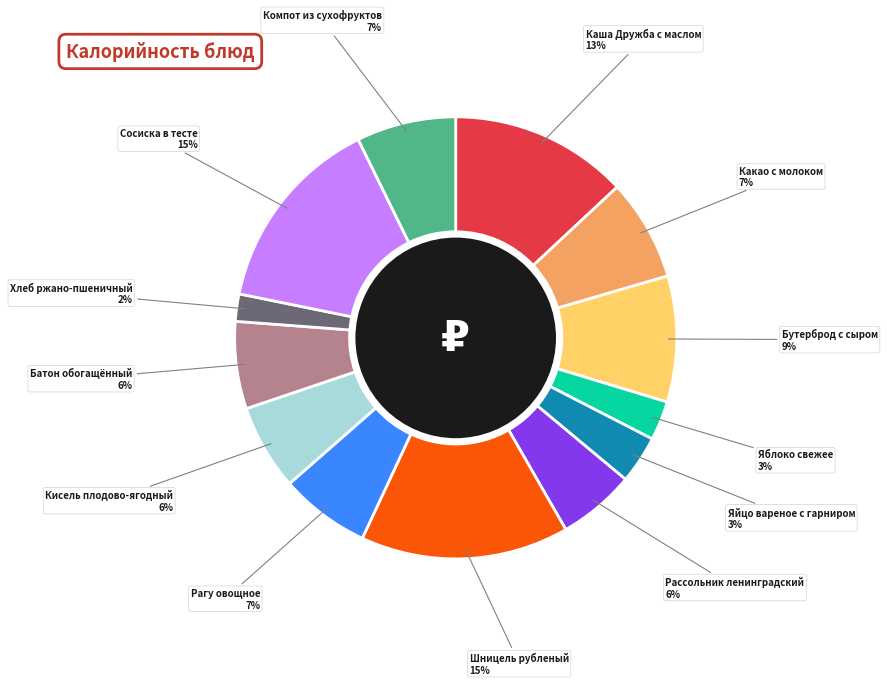

To the nearest percent, what is the difference between the largest and smallest slice percentages?

13%